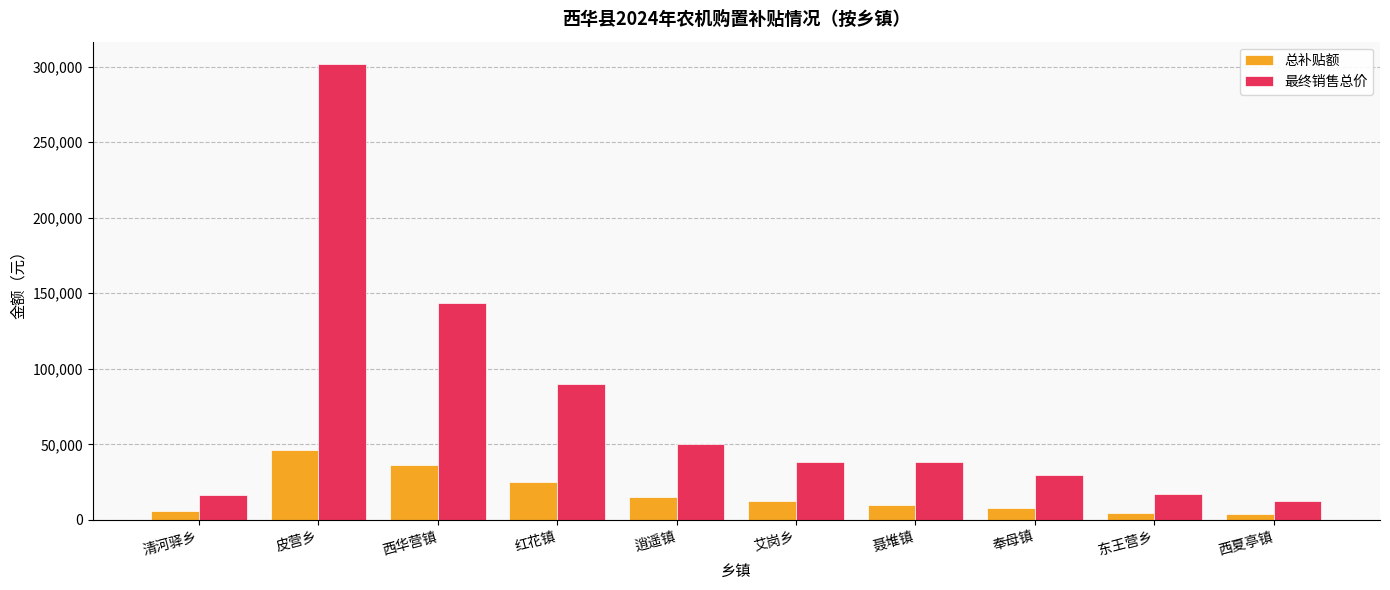

How many bars are there in each group?

2